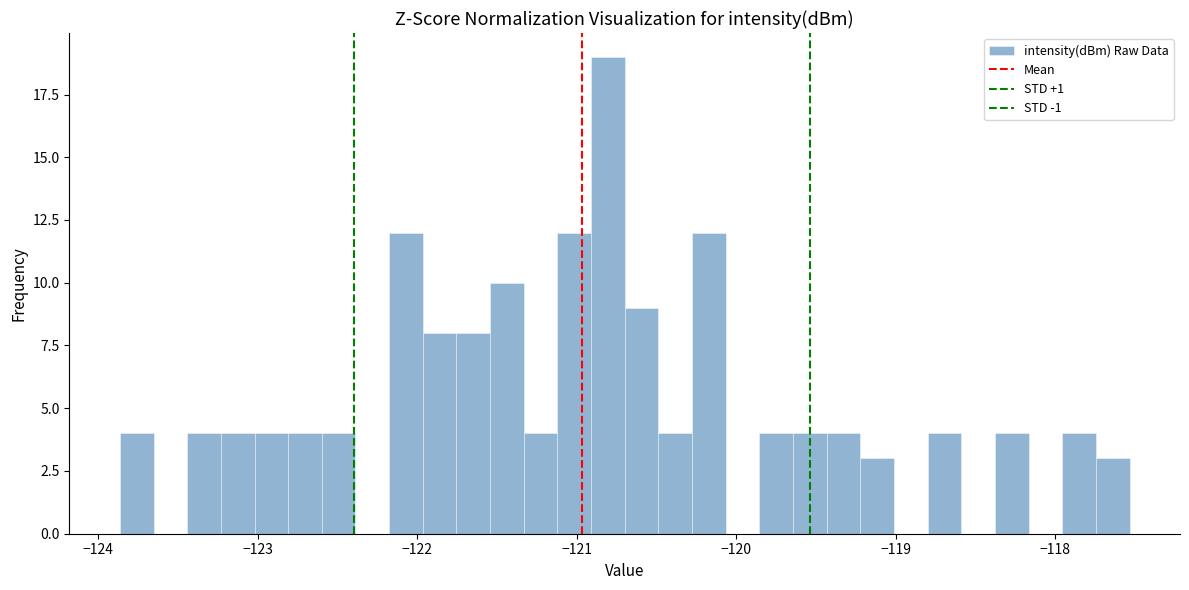

Around what value on the x-axis is the tallest bar? Give the approximate position of its centre, as read against the axis.

-120.8